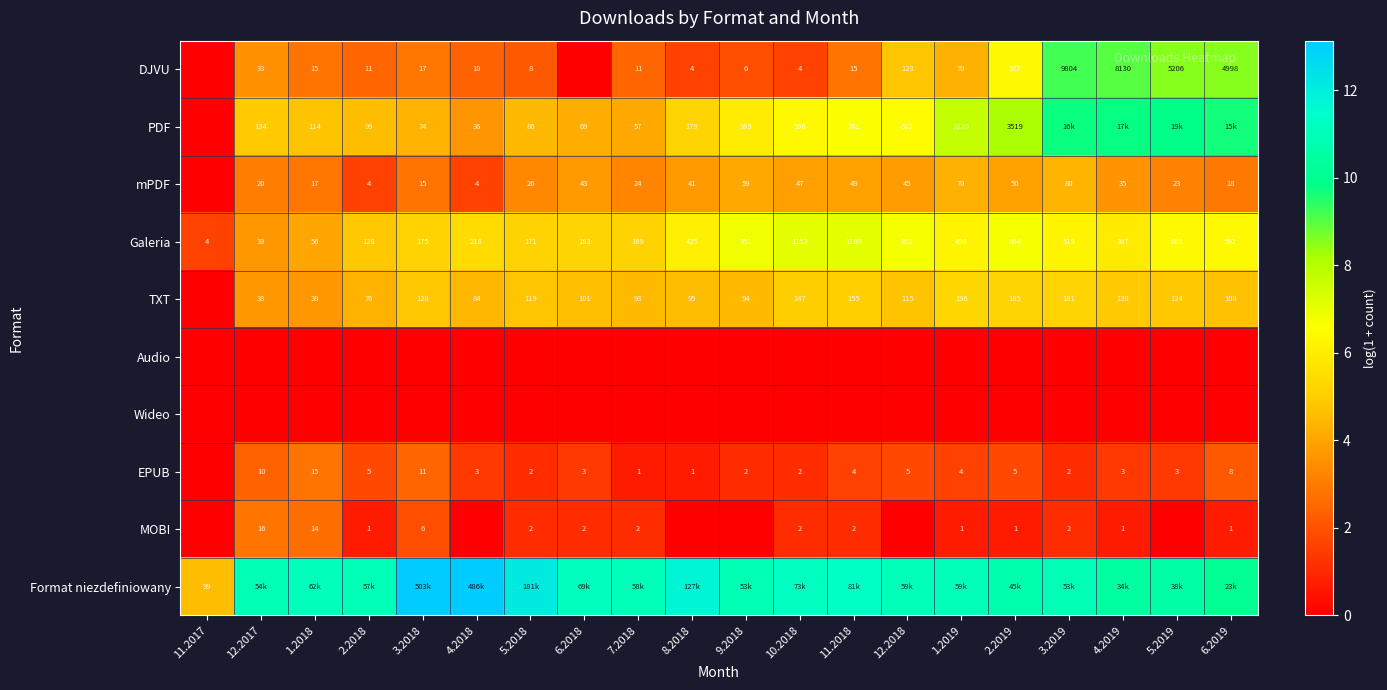

Rank the series at 4.2019 from highest to lowest value.

Format niezdefiniowany, PDF, DJVU, Galeria, TXT, mPDF, EPUB, MOBI, Audio, Wideo